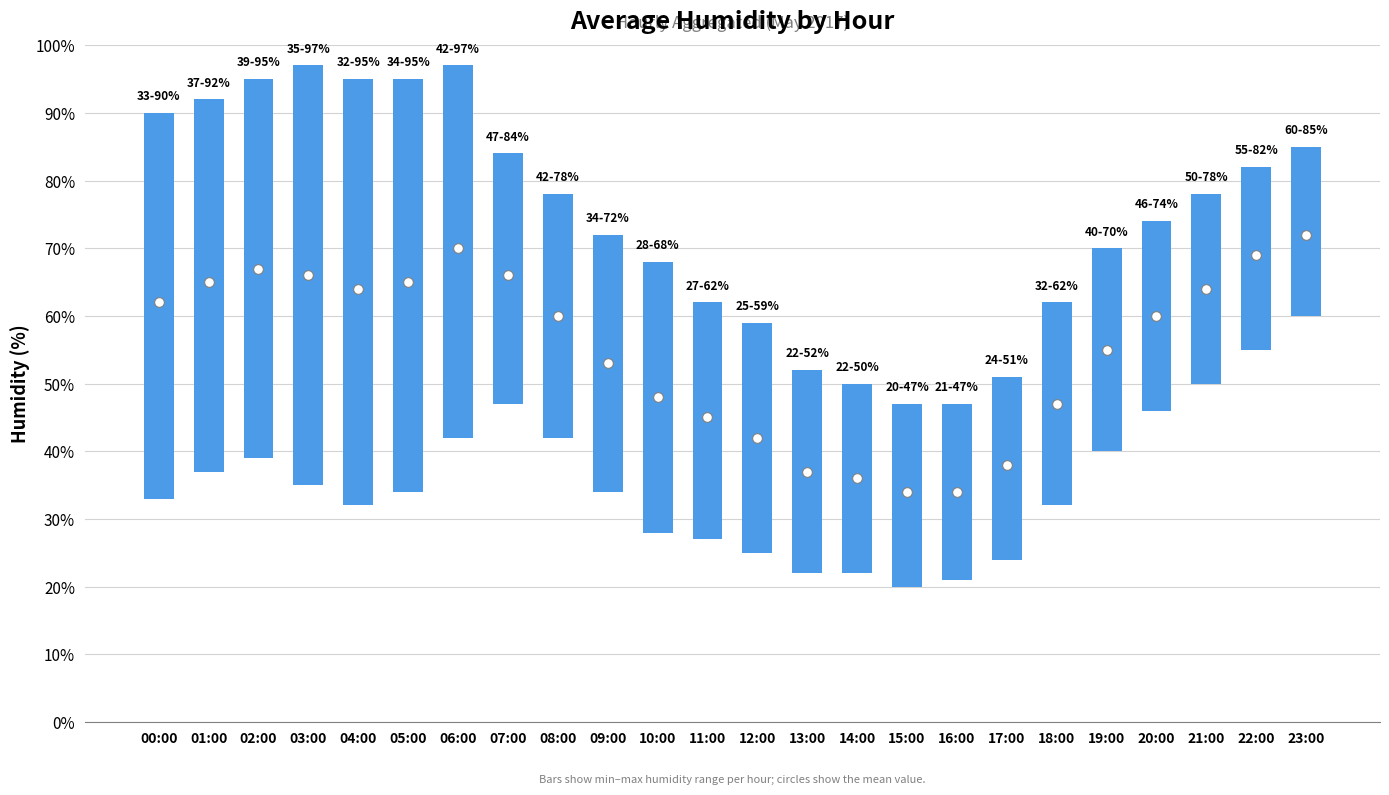

At which label does humid_min reach its minimum?

15:00